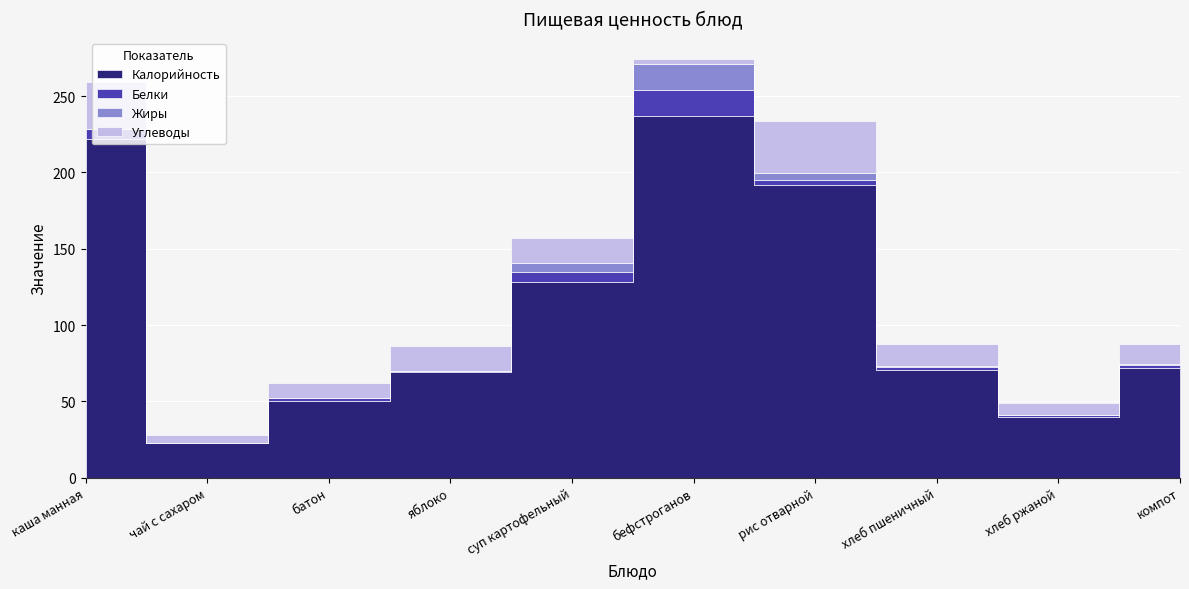

What is the difference between the Белки values at суп картофельный and хлеб ржаной?

5.2